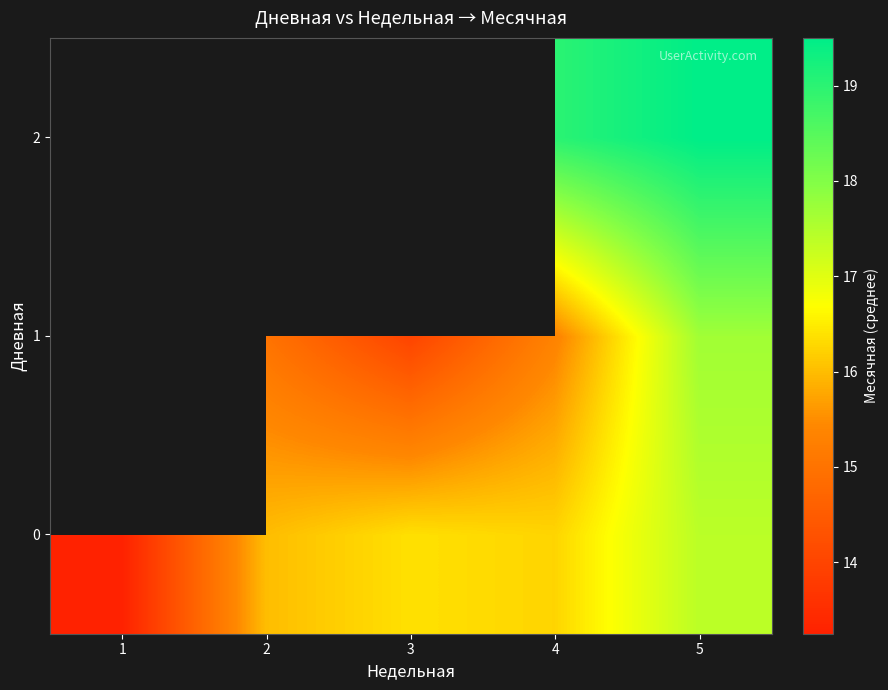

What is the average value of the 0 series?

15.9